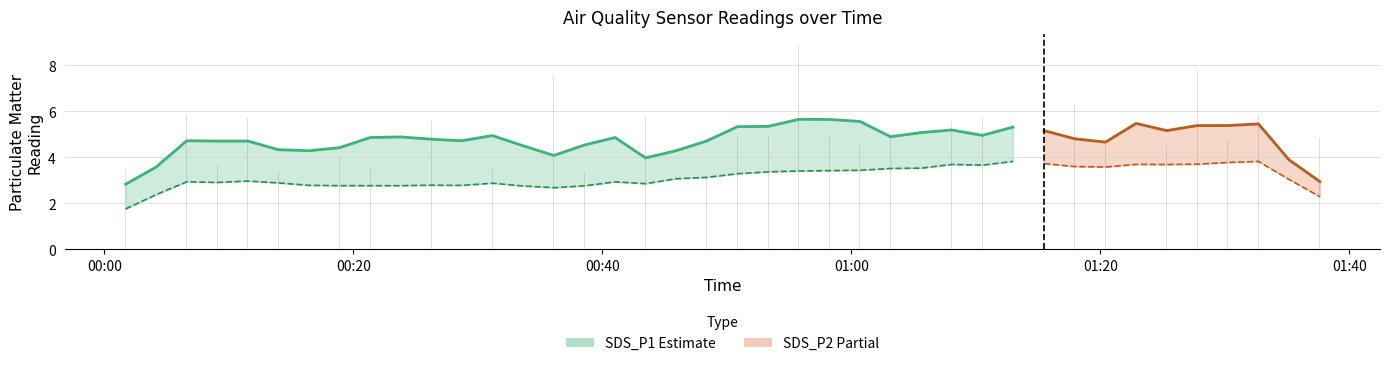

What position from the left is 2021/10/15 00:50:51?

21